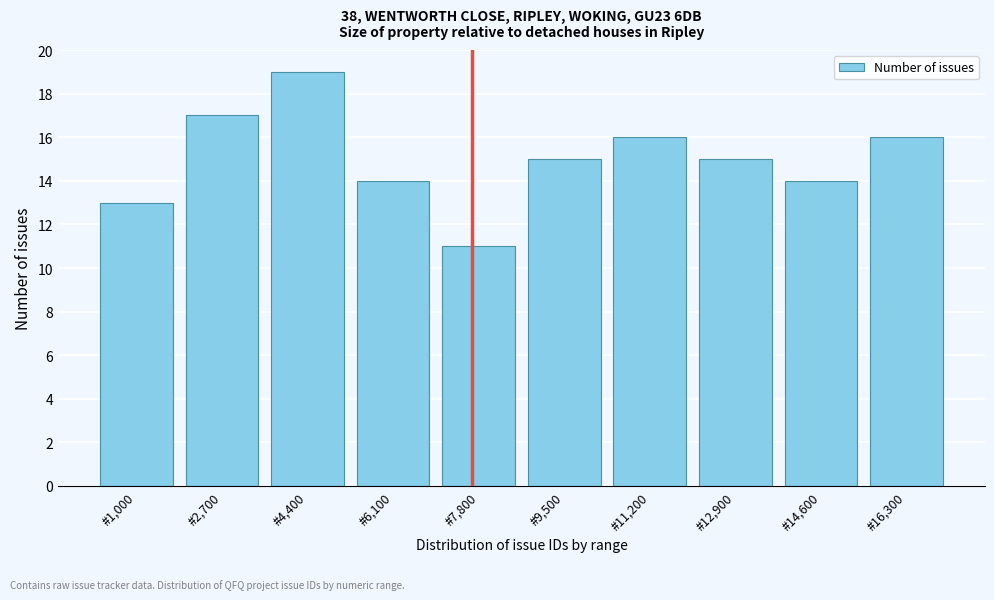

Reading left to right, transcribe all the data shown in this chart.

13	17	19	14	11	15	16	15	14	16